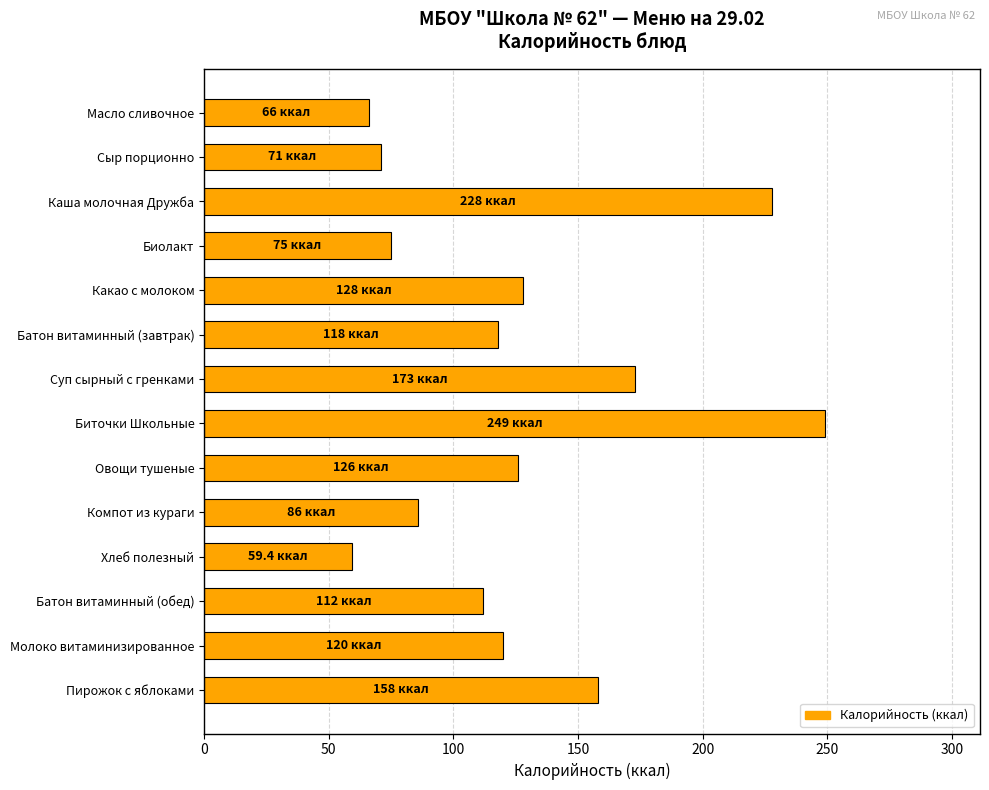

The chart shows a value of 249.0 at Биточки Школьные. True or false?

True